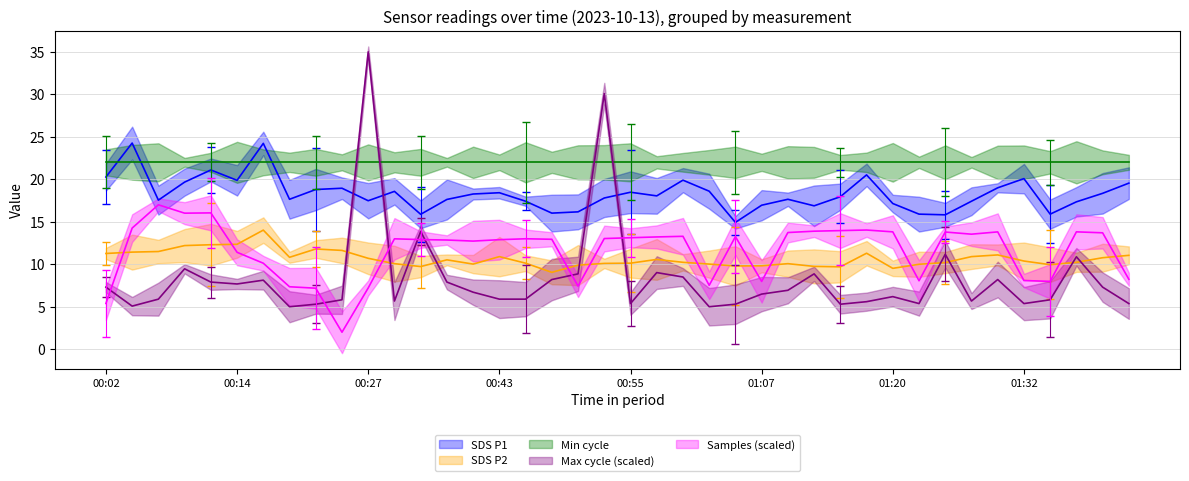

Where is the first local minimum for Max_cycle?

00:04